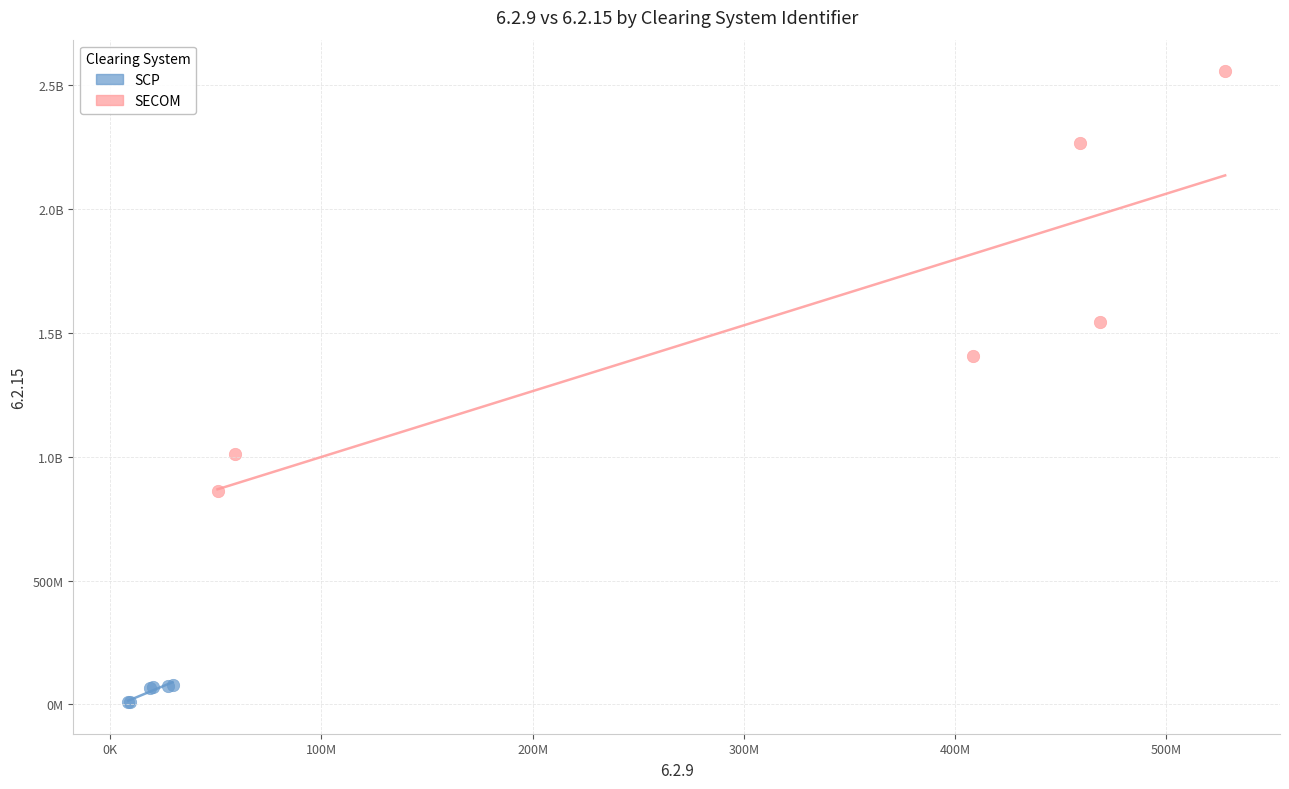

What are all the series names shown in the legend?

SCP, SECOM